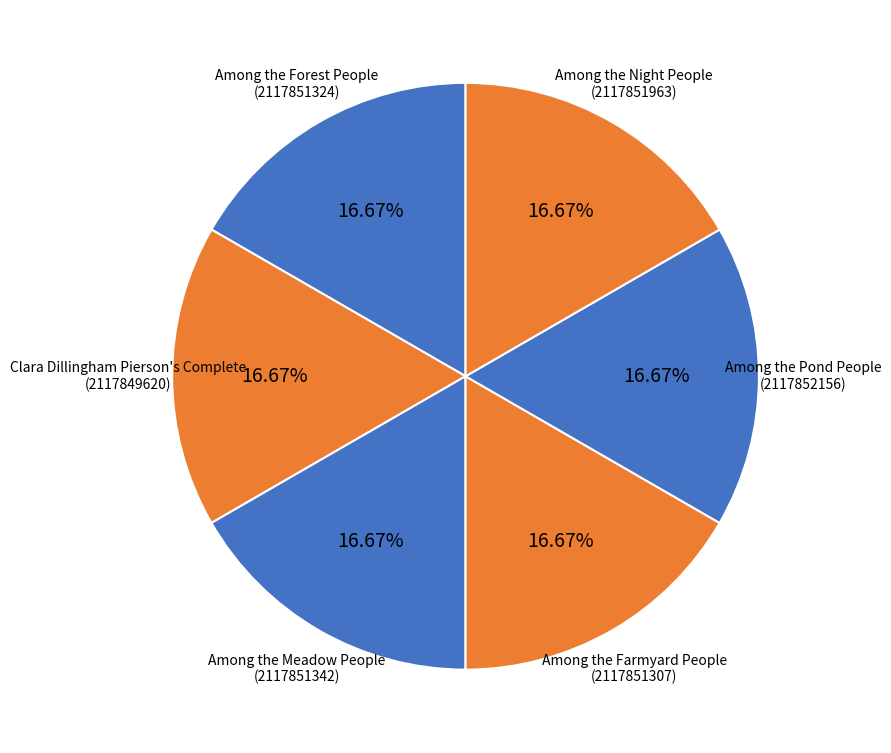

Is Among the Night People the majority of the pie?

No